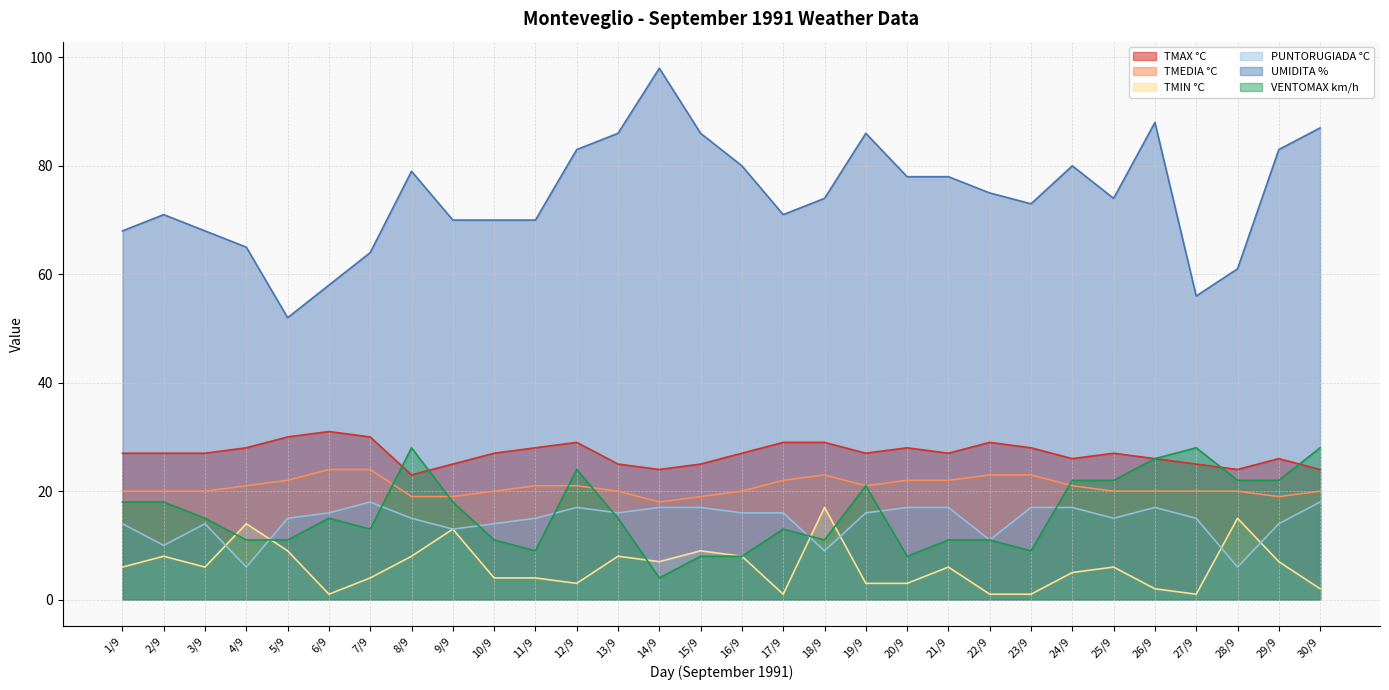

At which category does VENTOMAX km/h reach its first local peak?

6/9